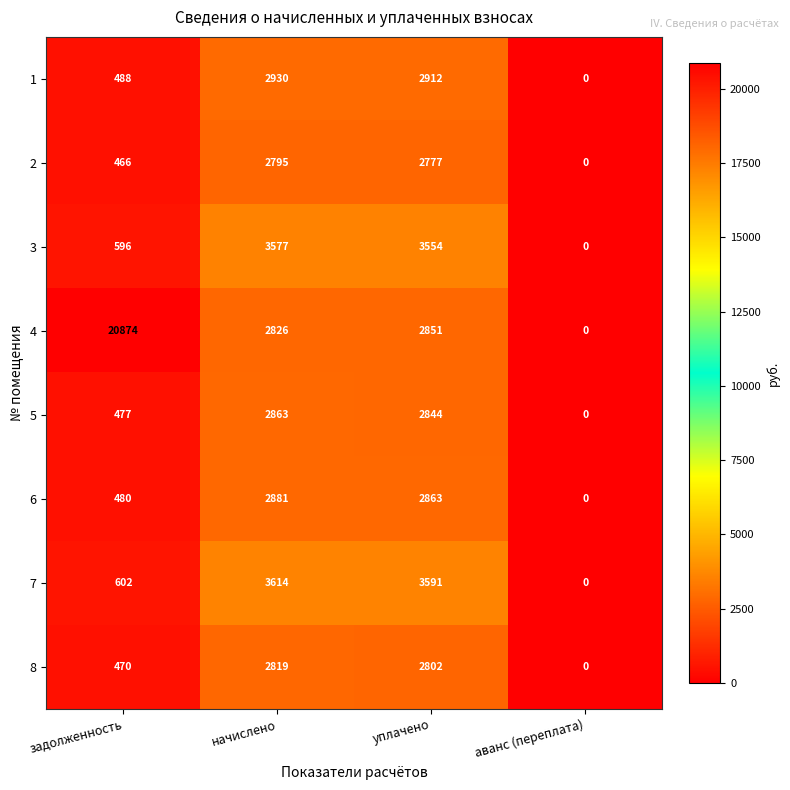

Which series has the largest total across all categories?

4